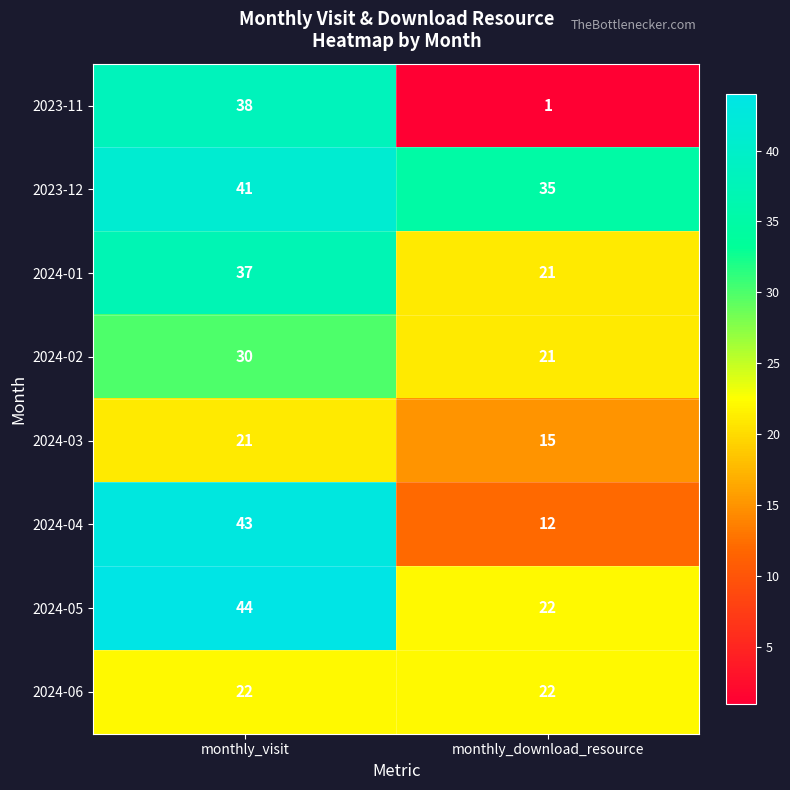

Which series has the largest total across all categories?

2023-12